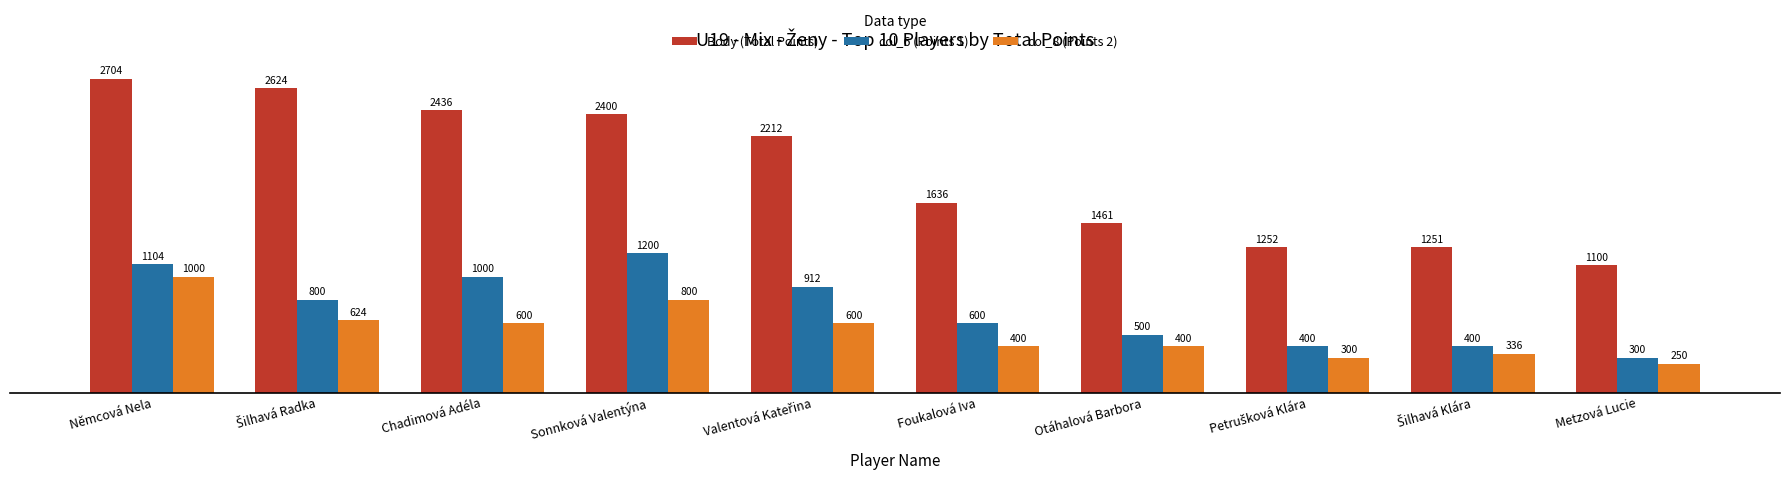

Are the bars horizontal?

No